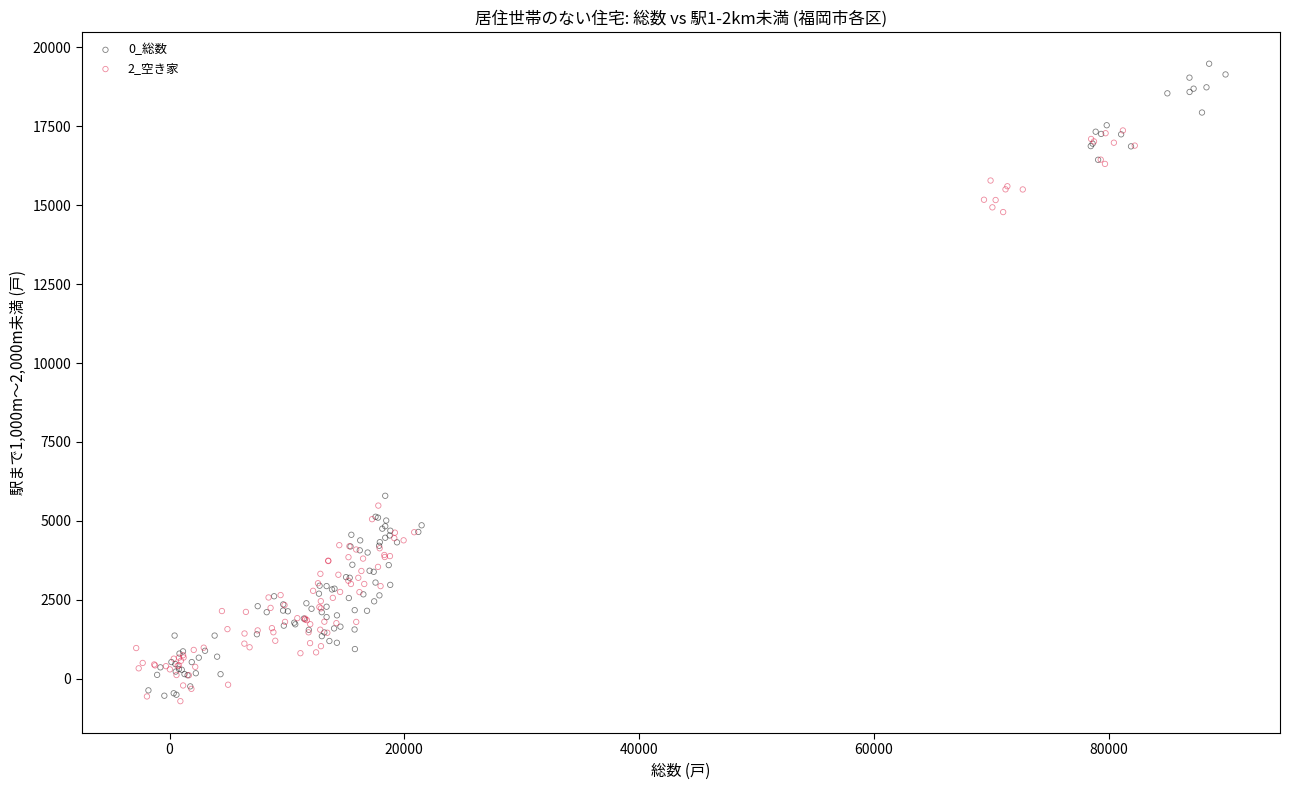

Which series contains the highest Y value?

0_総数